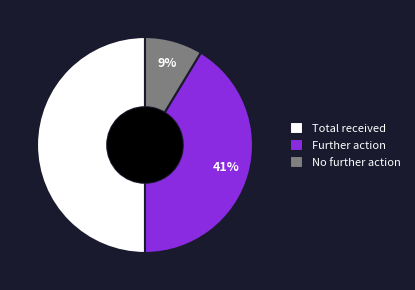

Is No further action the majority of the pie?

No